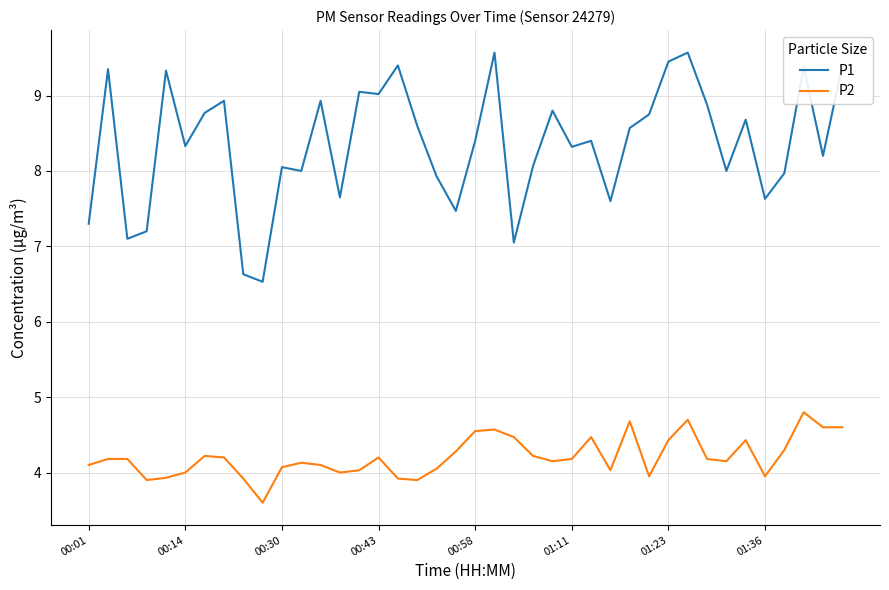

What is the difference between the maximum and minimum values in the P2 series?

1.2